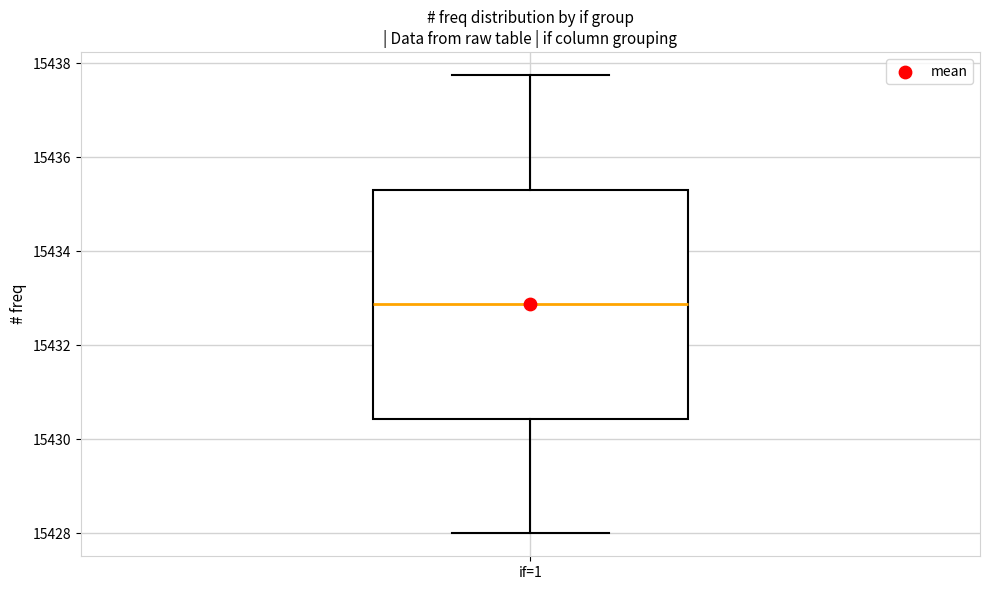

Read this box plot against the y-axis: the position of the median line, the range covered by the box, and the ends of both whiskers. The values are not printed on the chart, so give them approximately, as read against the axis.

median 15432.8, box 15430.4 to 15435.4, whiskers 15428.0 to 15437.8